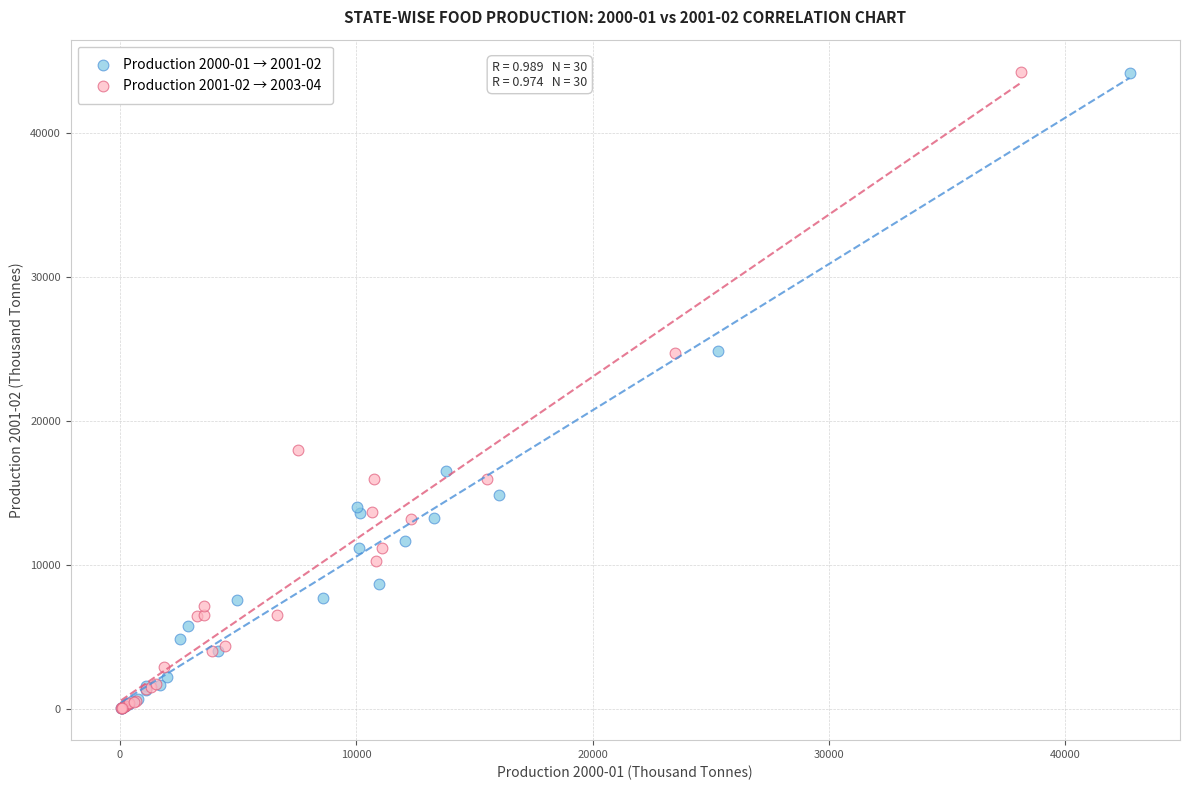

Which series has the widest spread of Y values?

Production 2001-02 → 2003-04